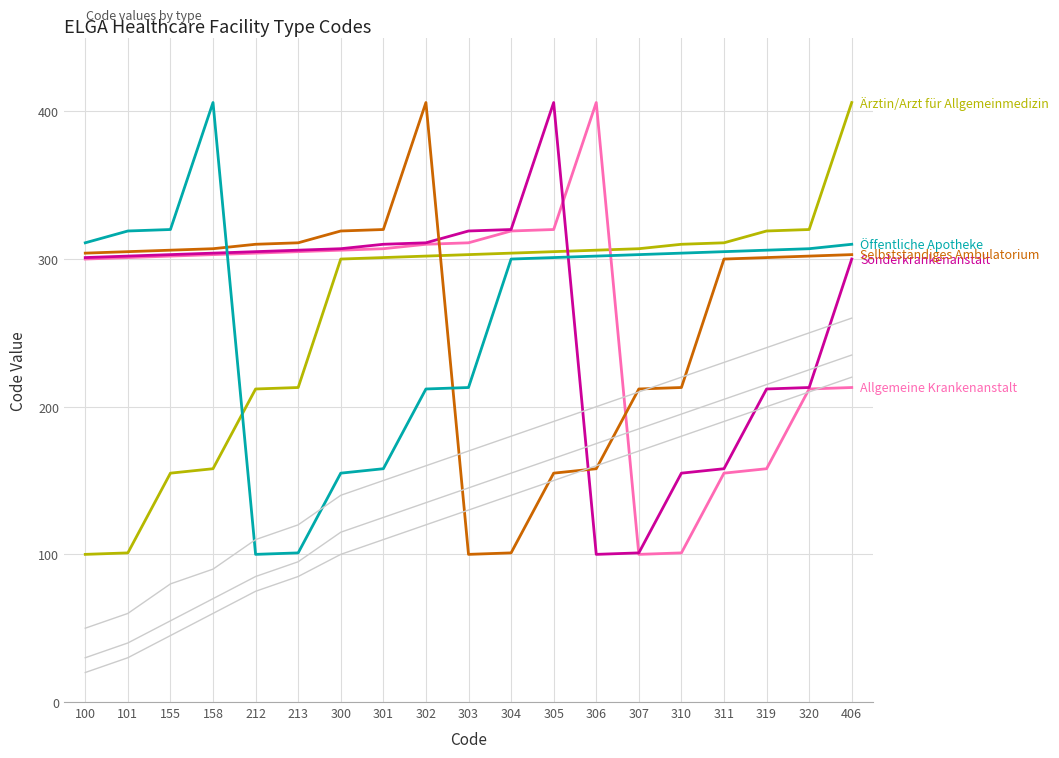

At 310, list the series in order from largest to smallest.

Ärztin/Arzt für Allgemeinmedizin, Öffentliche Apotheke, Selbstständiges Ambulatorium, Sonderkrankenanstalt, Allgemeine Krankenanstalt